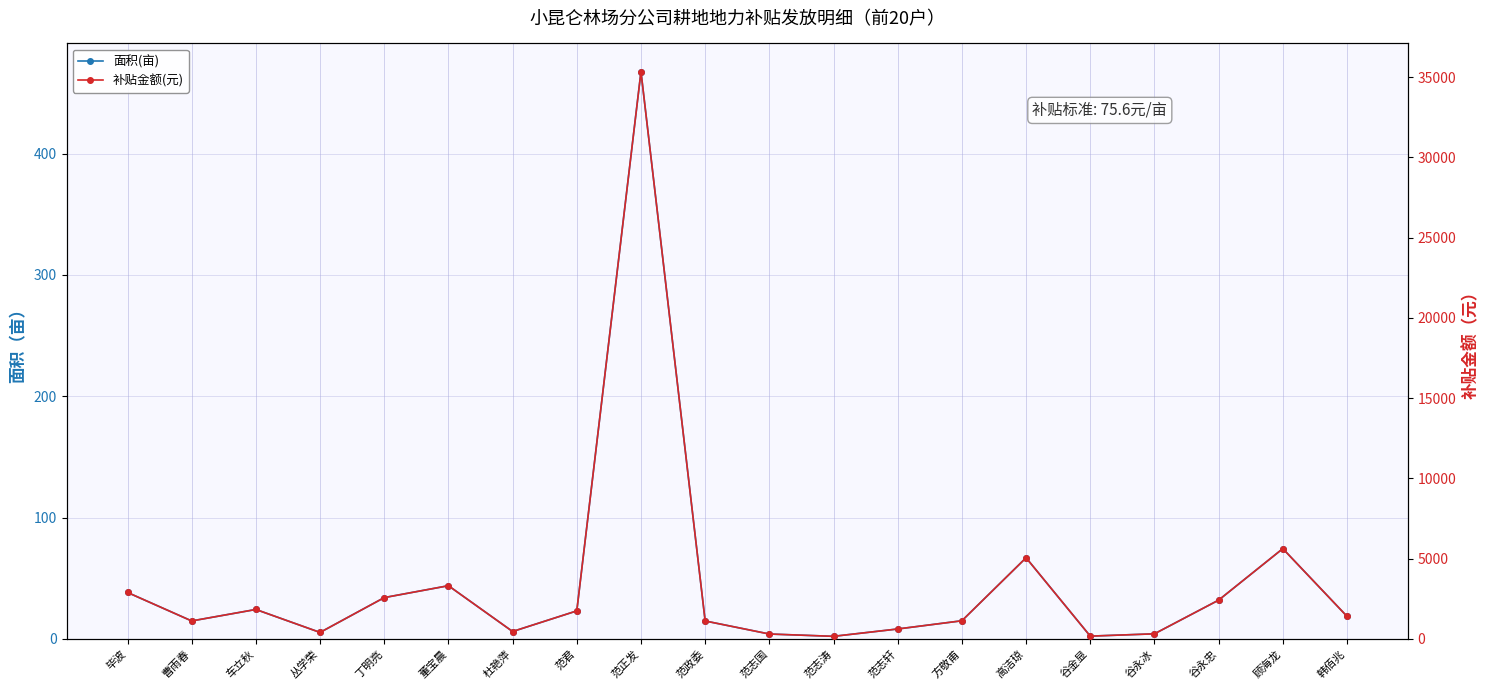

Which series has the largest range (max minus min)?

补贴金额(元)